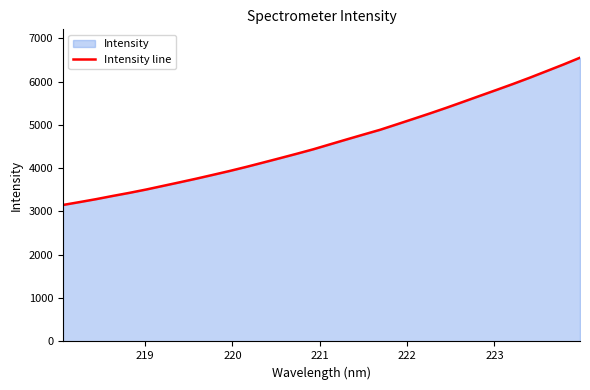

What is the maximum value shown in the chart?

6550.2